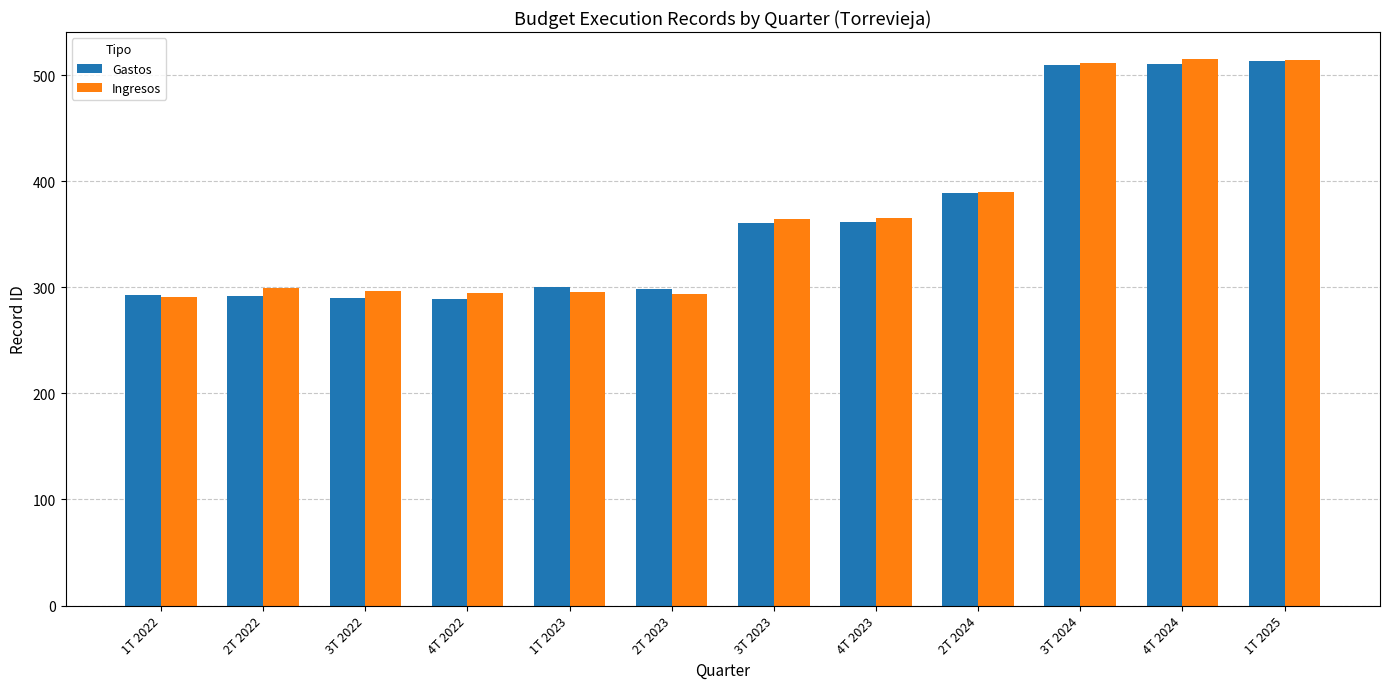

The value of Ingresos at 3T 2023 is 364. True or false?

True